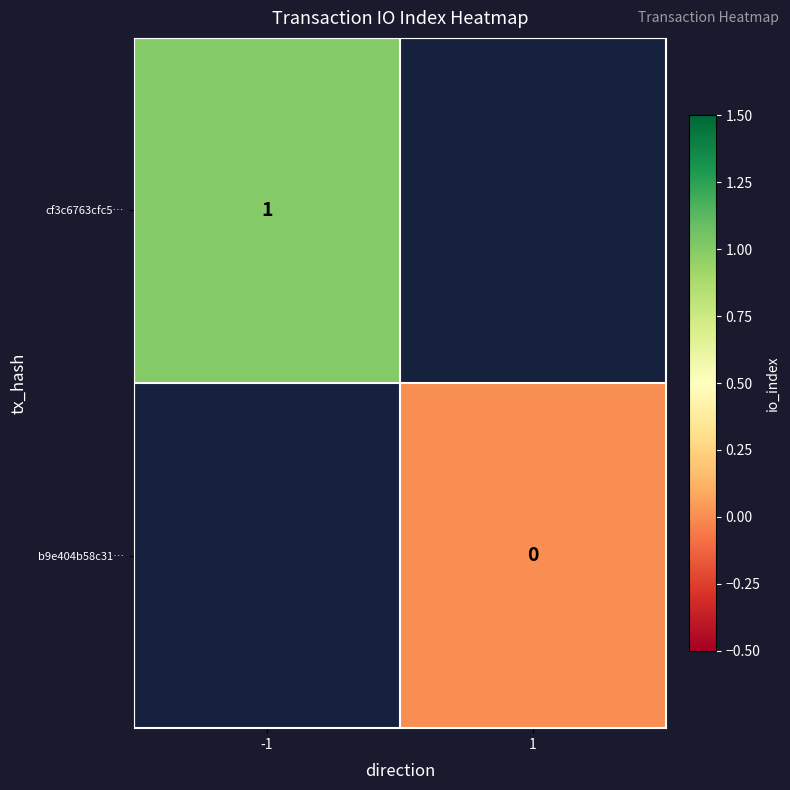

True or false: cf3c6763cfc5… has a value of 1 at -1.

True